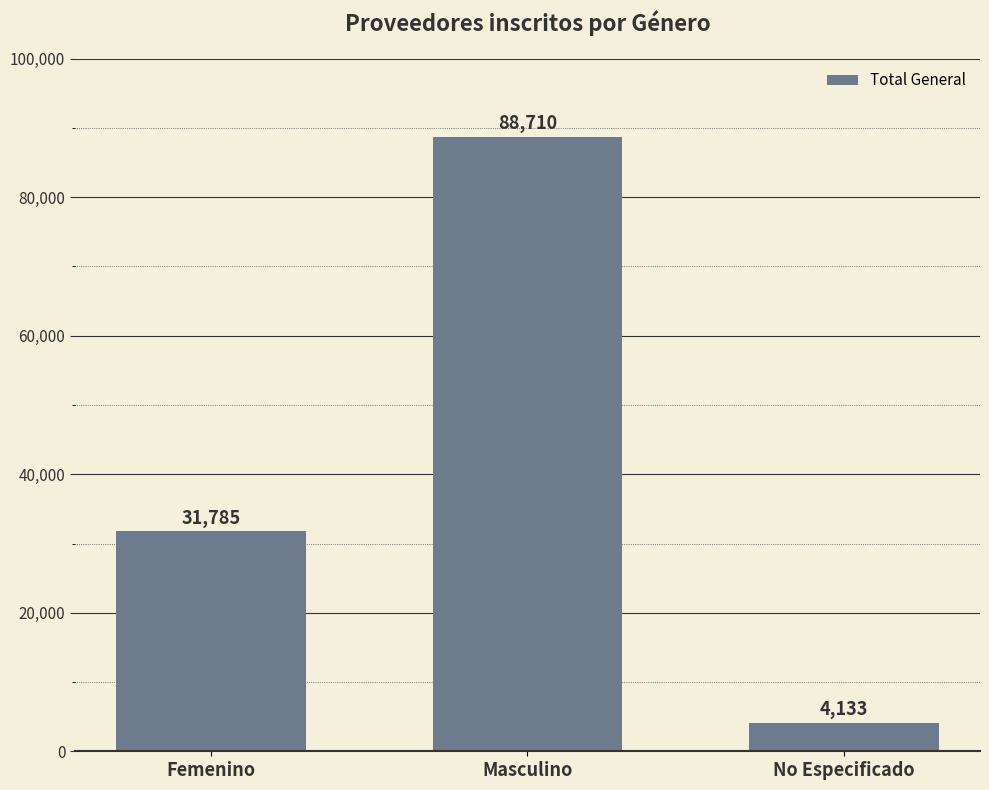

Reading left to right, what are all the values shown in this chart?

31785	88710	4133